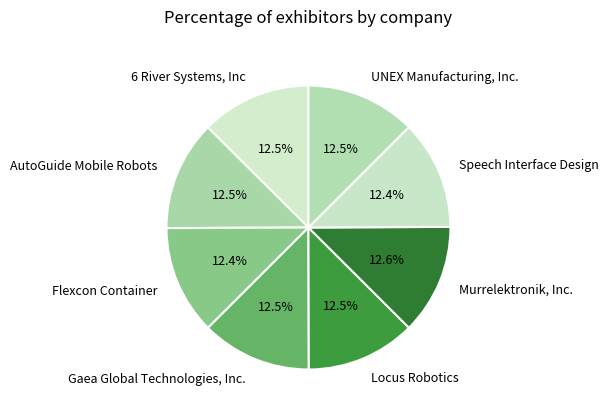

What is the ratio of the value at Flexcon Container to the value at 6 River Systems, Inc?

1.0